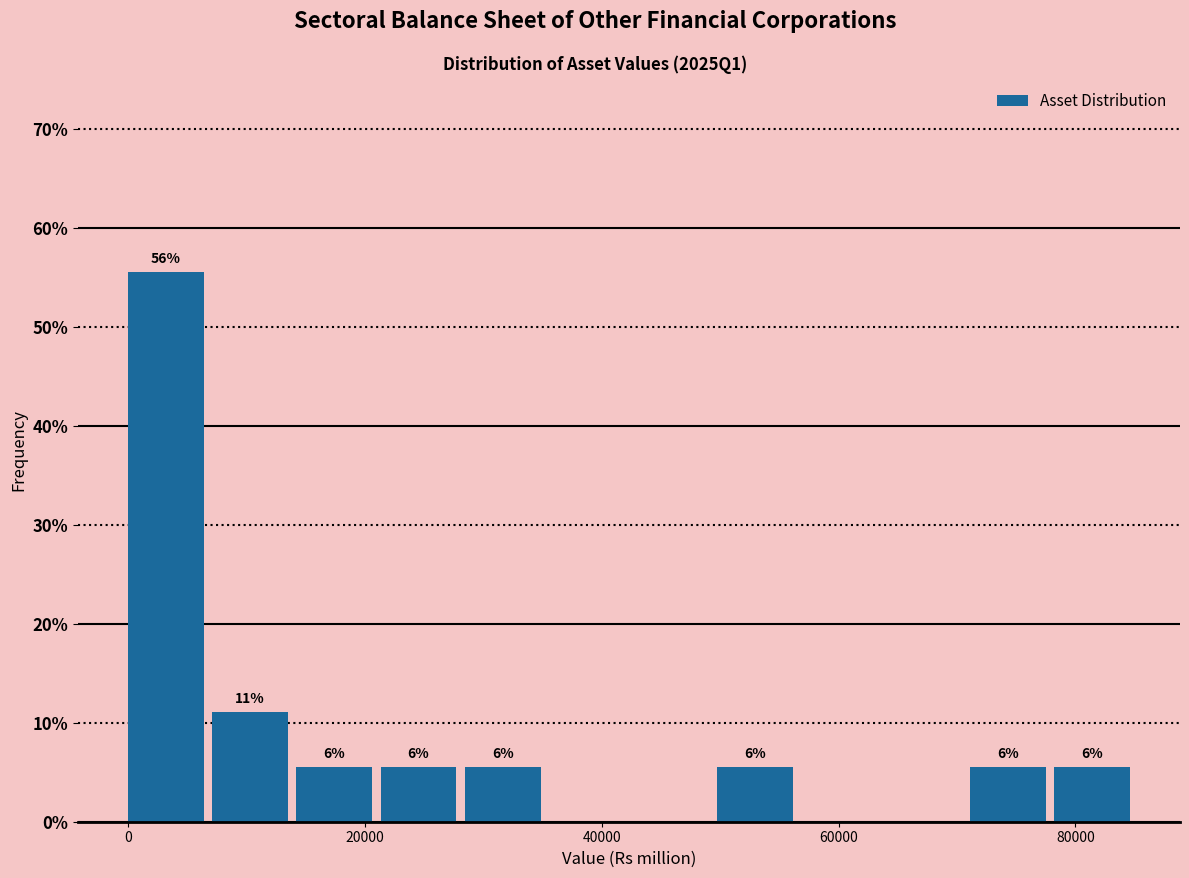

Around what value on the x-axis is the tallest bar? Give the approximate position of its centre, as read against the axis.

4000